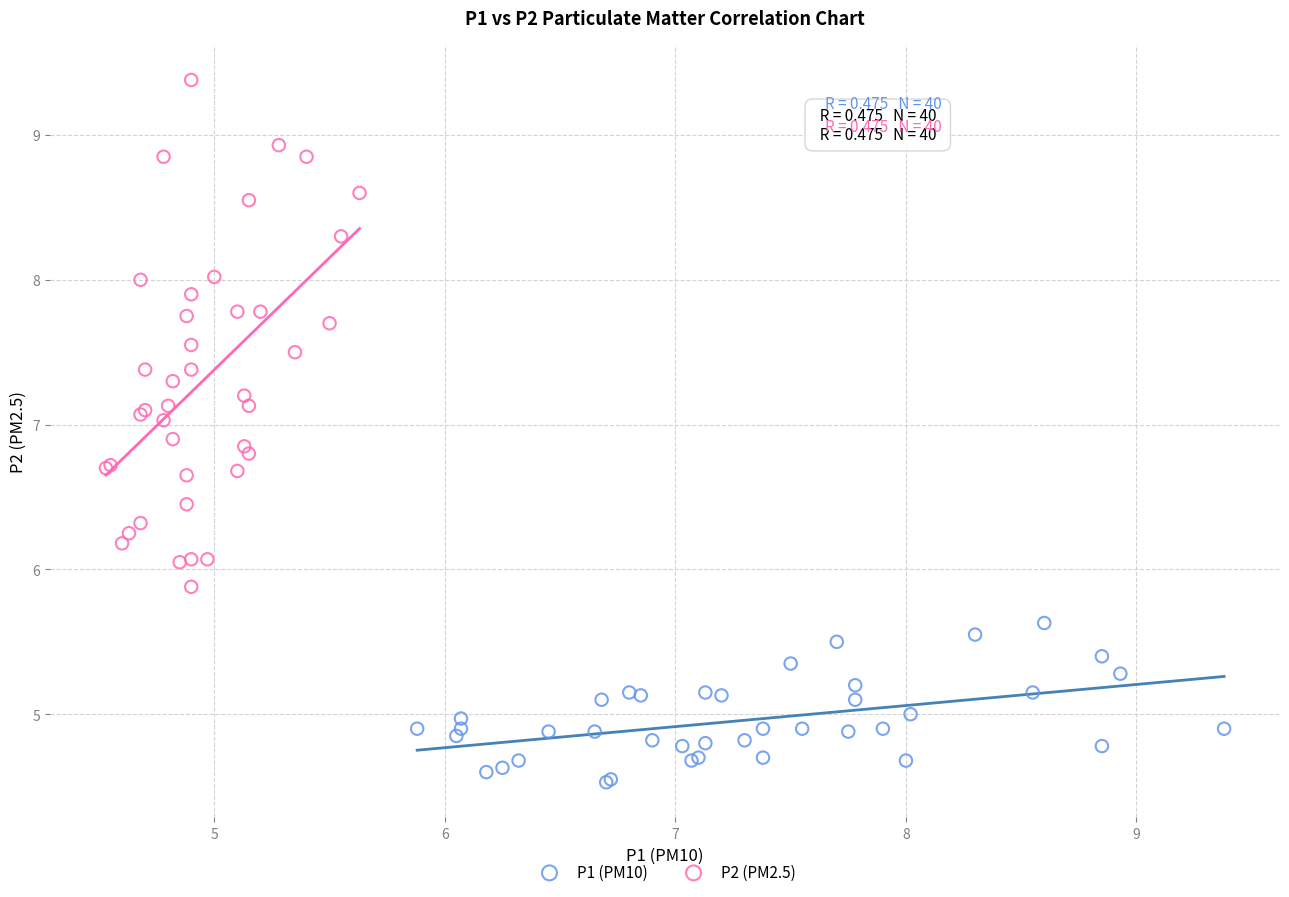

Which series contains the highest Y value?

P2 (PM2.5)